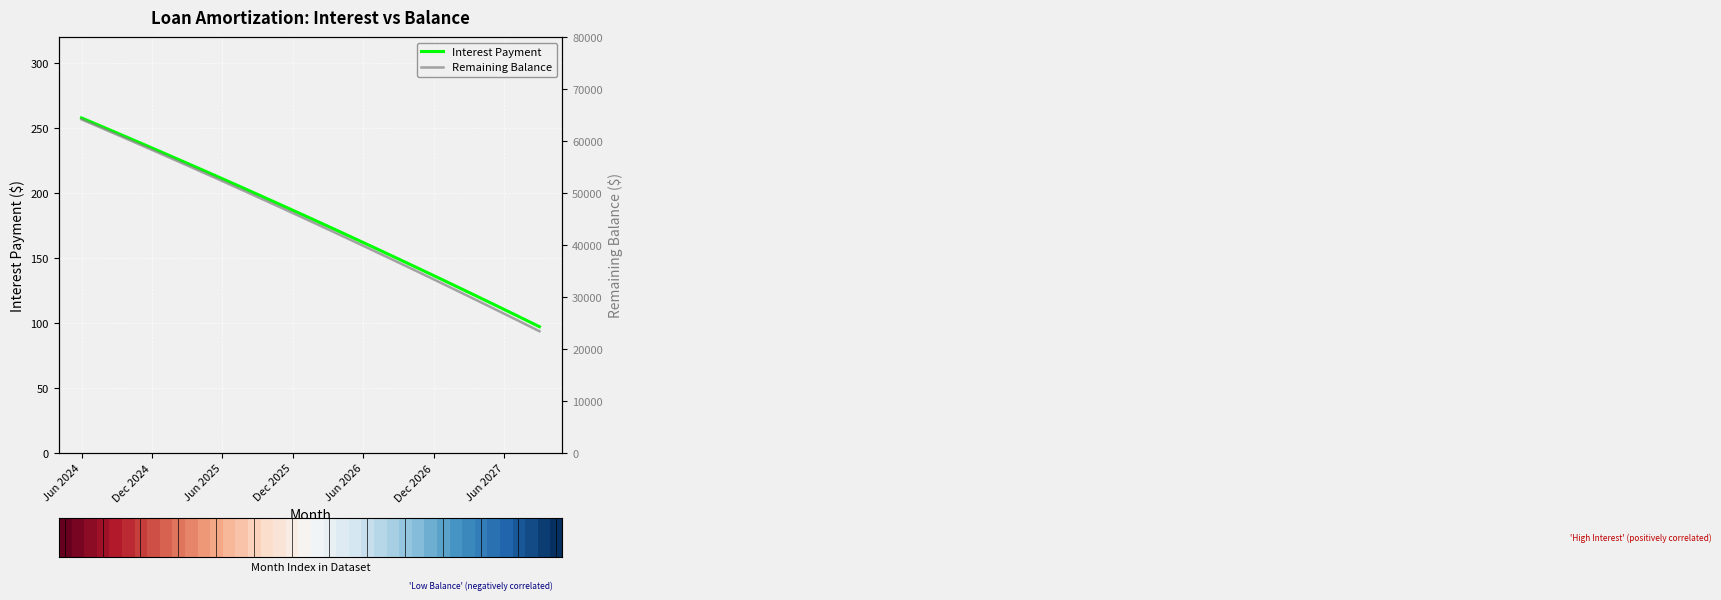

How many data points in Interest are less than 182?

20